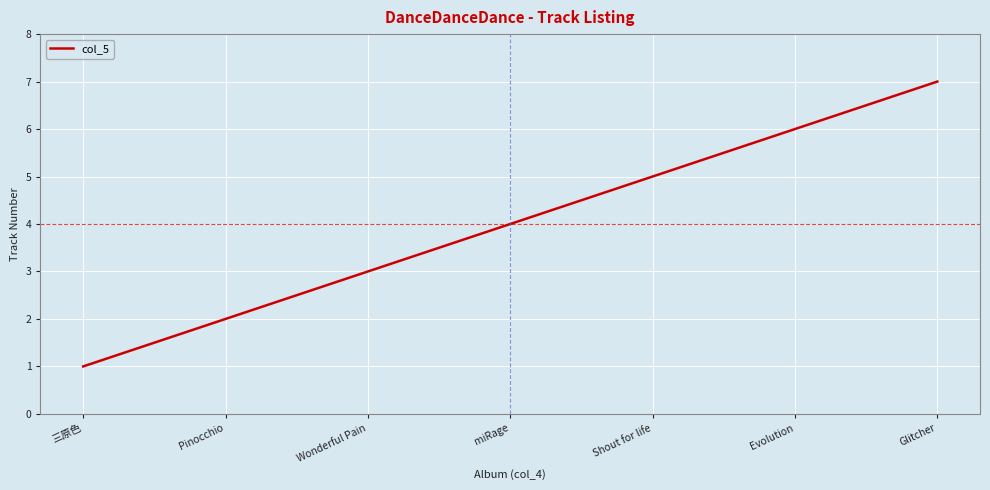

The value at Glitcher is 9. True or false?

False